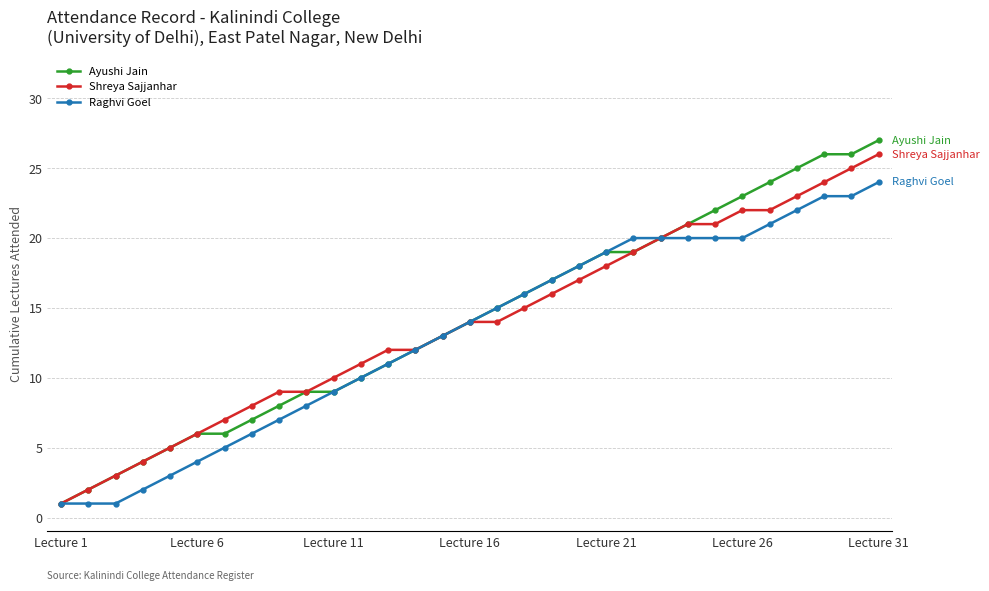

Which series has the largest range (max minus min)?

Ayushi Jain